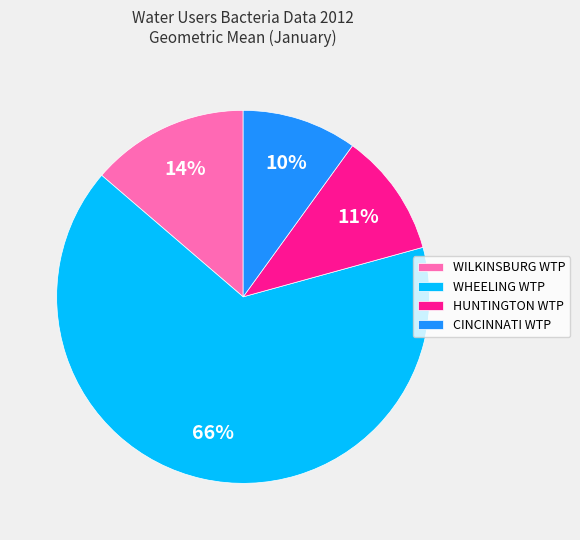

Do WHEELING WTP and HUNTINGTON WTP together represent more than half of the pie?

Yes